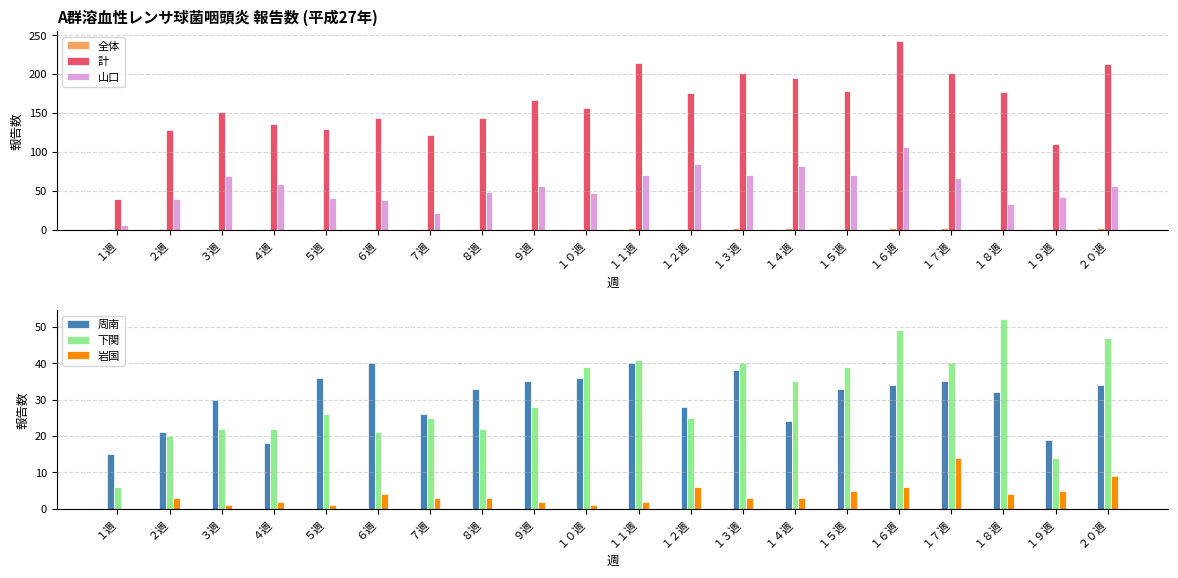

The value of 計 at １６週 is 243.0. True or false?

True